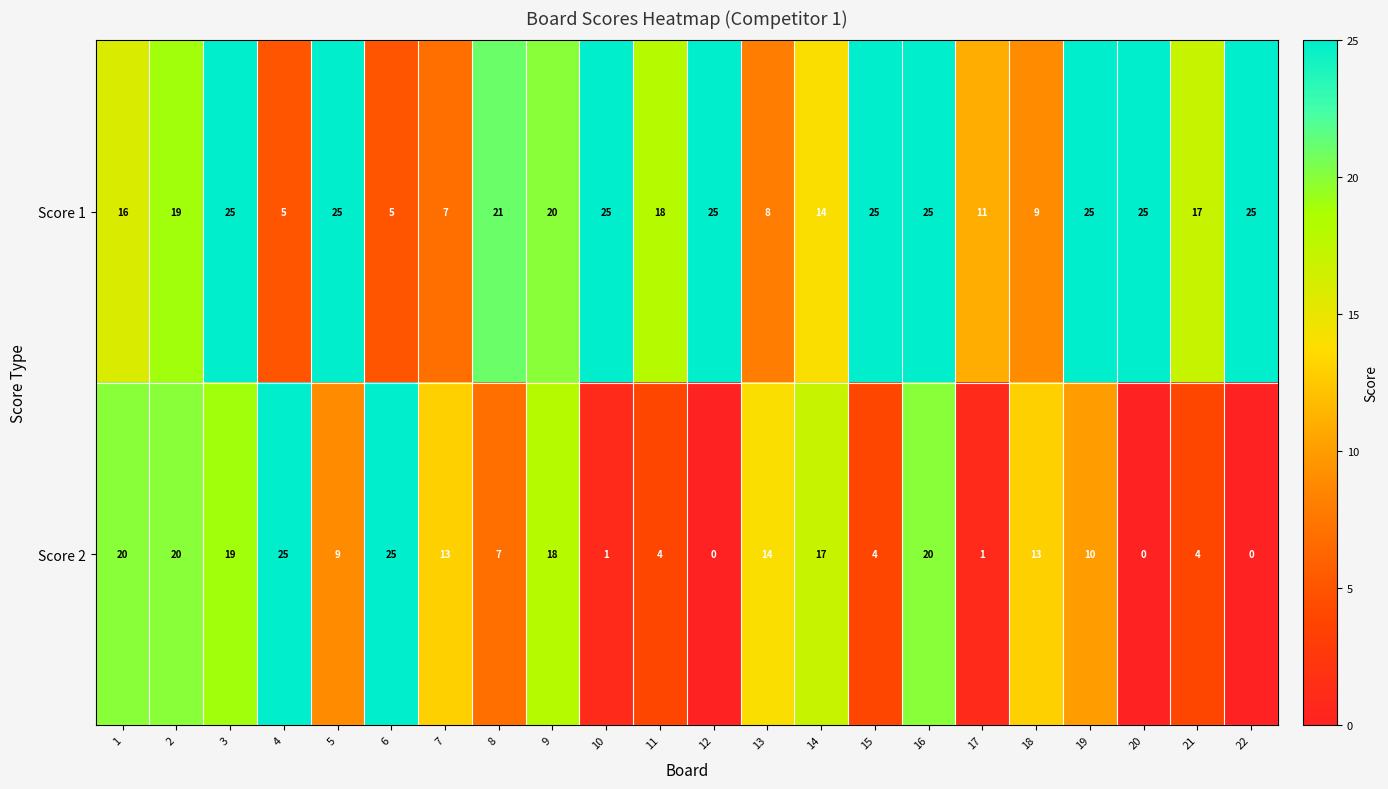

True or false: Score 1 has a value of 25 at 12.

True